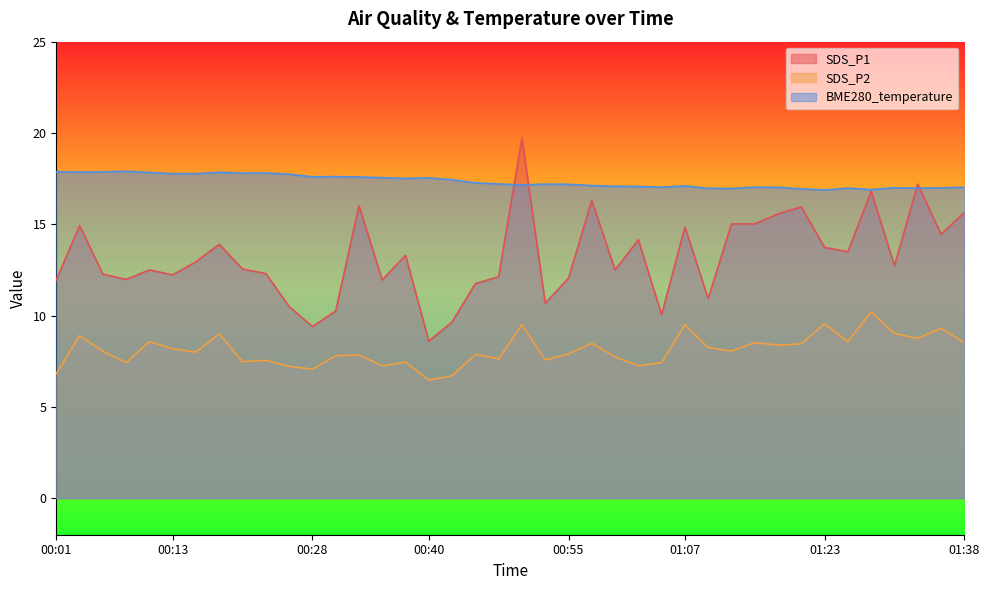

What is the label of the 7th point from the left?

00:16